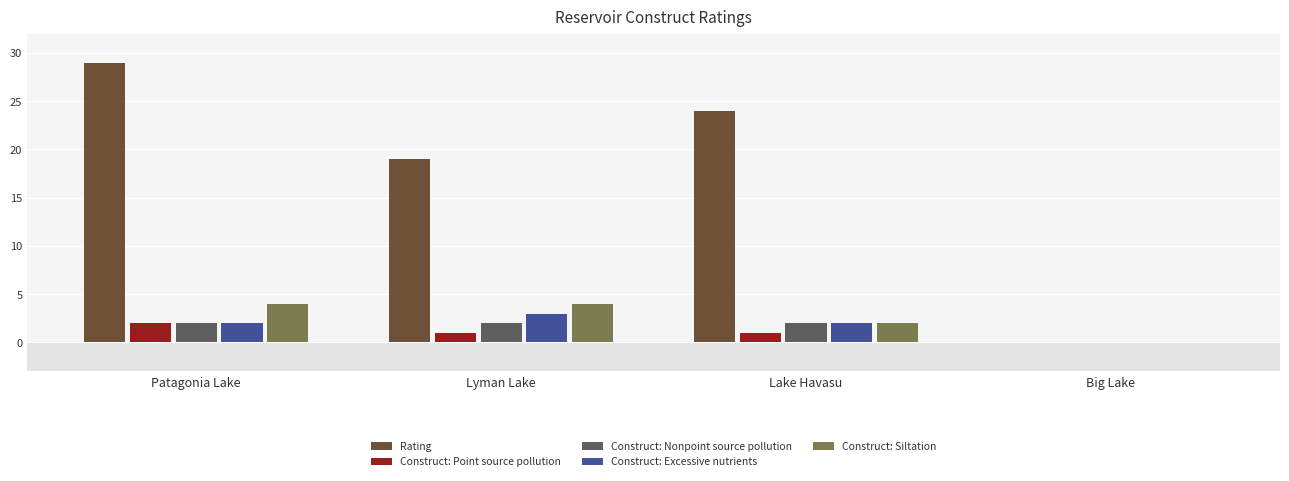

Count the number of data series in this chart.

5